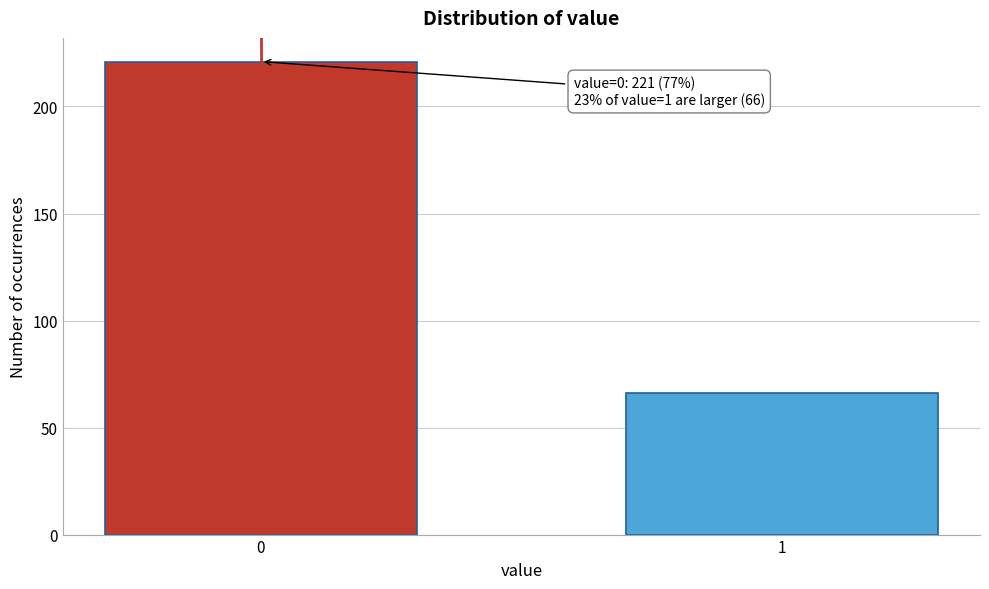

Reading right to left, transcribe all the data shown in this chart.

1=66	0=221